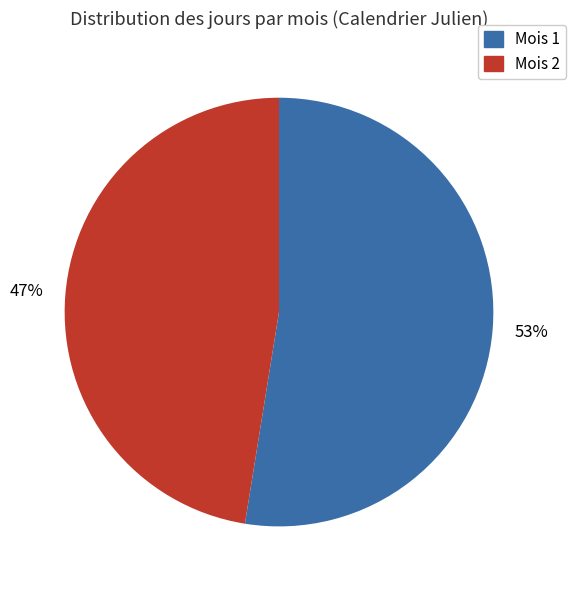

Does any single category account for the majority?

Yes